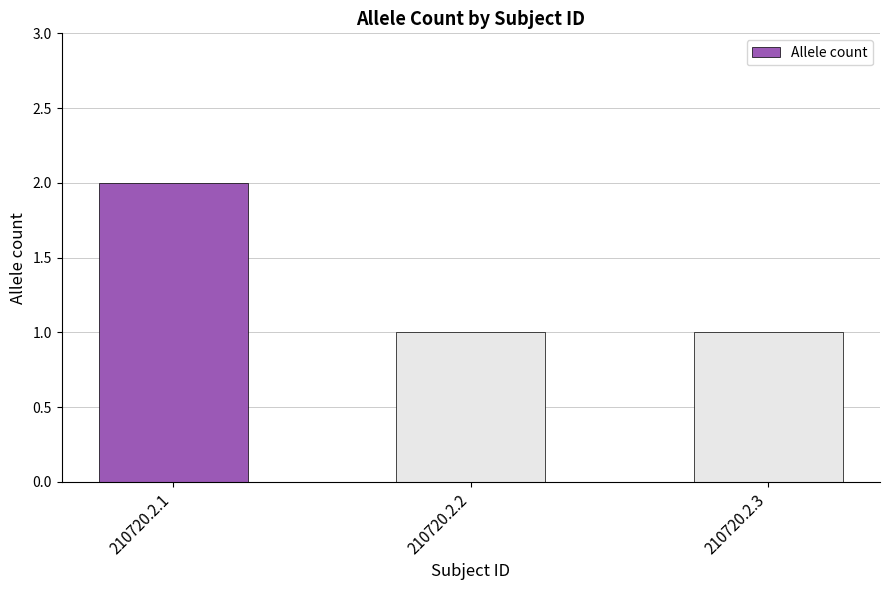

What is the value of the 1st bar from the left?

2